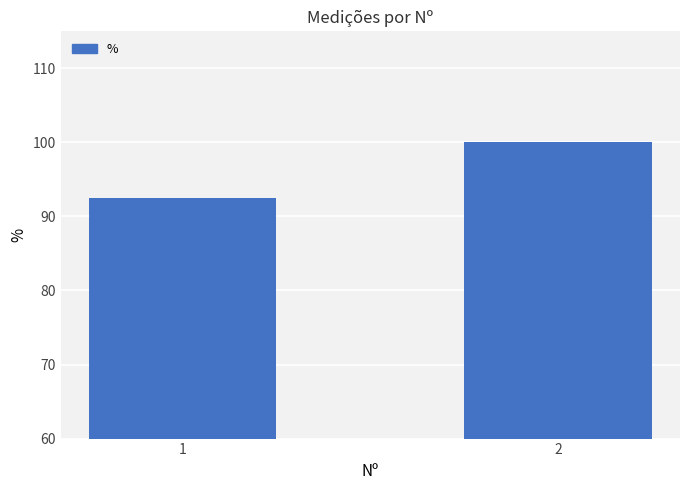

What is the value of the 1st bar from the left?

92.5